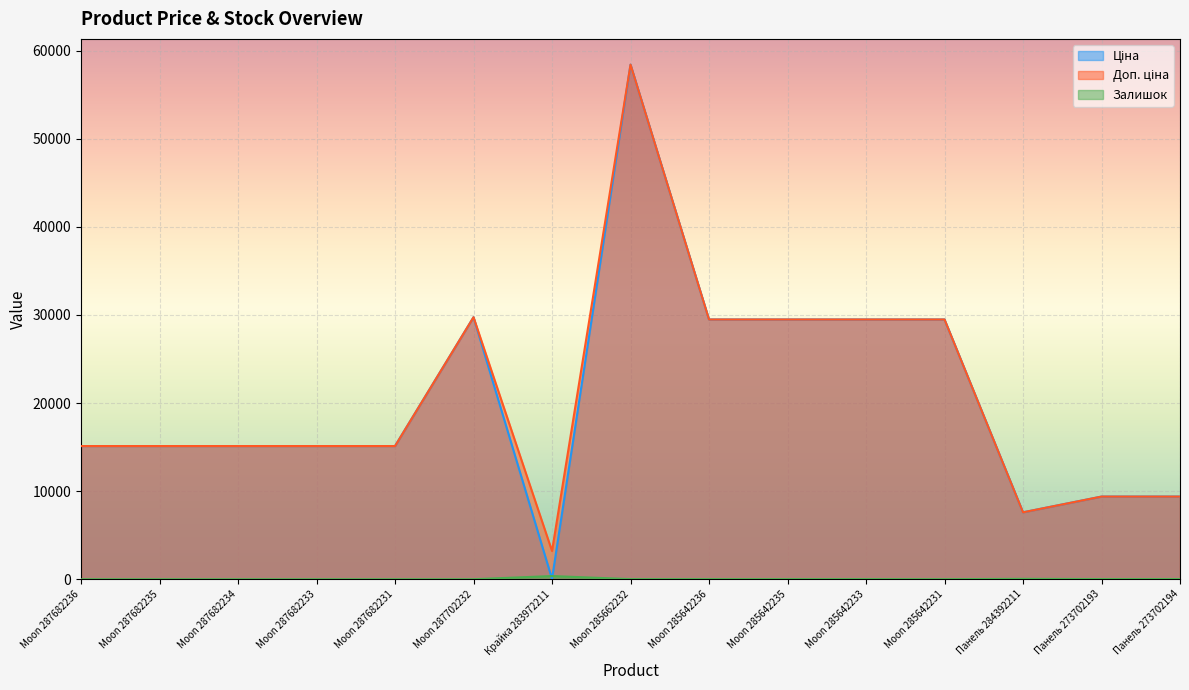

Rank the series by their maximum value, from highest to lowest.

Ціна, Доп. ціна, Залишок